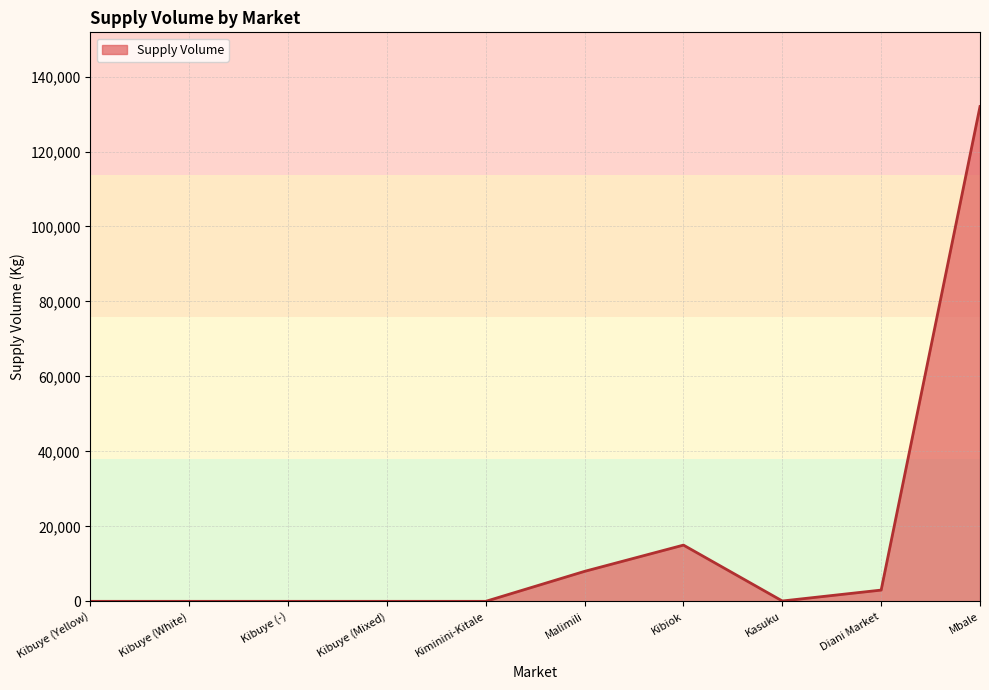

Which has a higher value, Mbale or Kiminini-Kitale?

Mbale